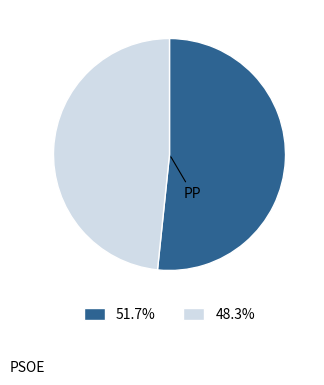

How many segments does this pie chart have?

2